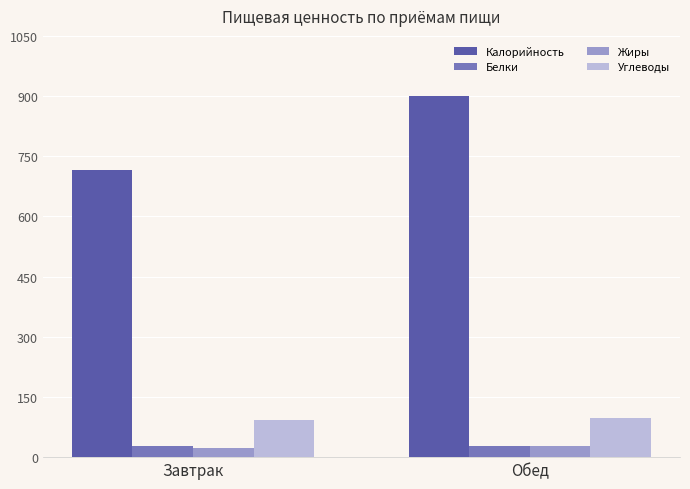

How many bars are there in each group?

4